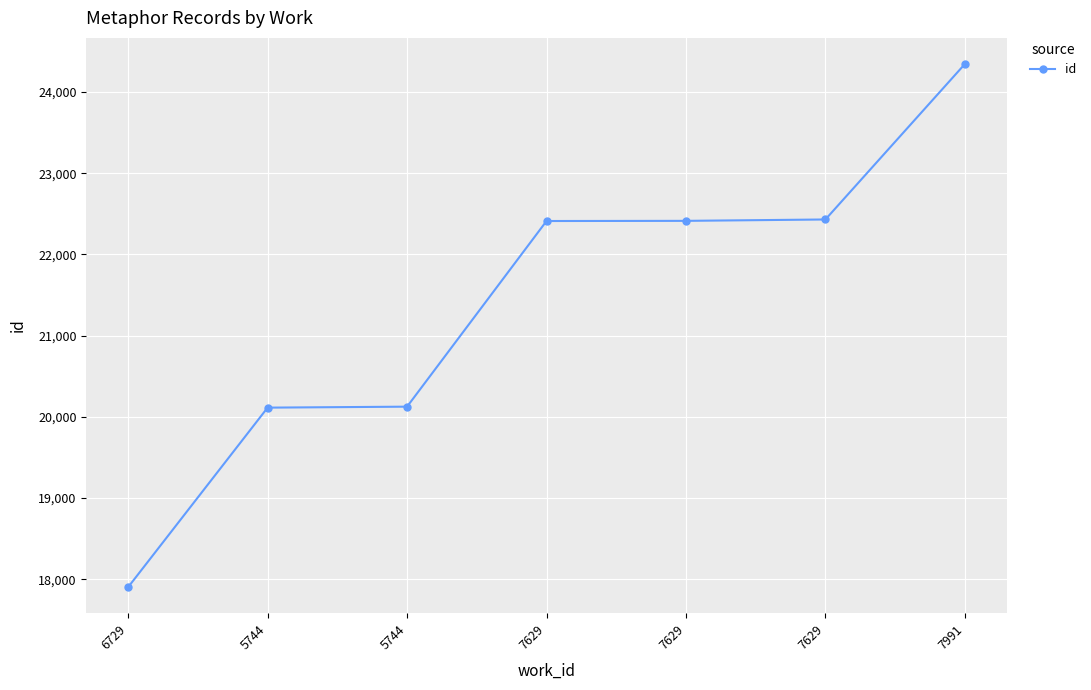

What is the value of the 2nd point from the left?

20114